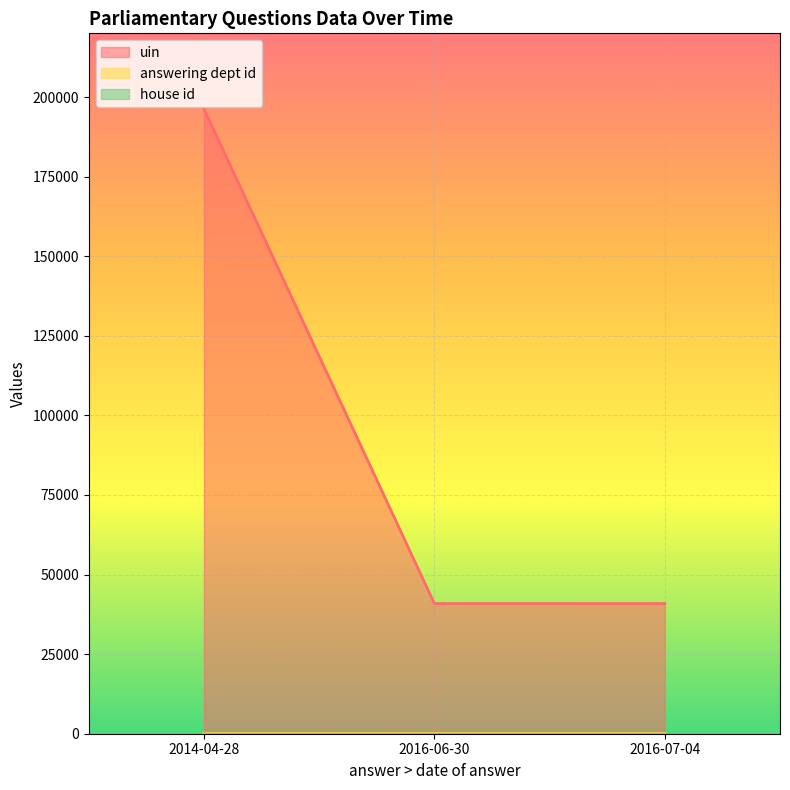

The answering dept id series shows 26 at 2016-06-30. True or false?

True